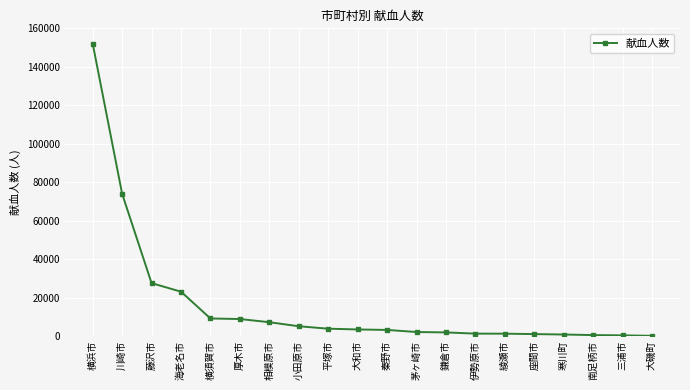

What is the difference between the values at 海老名市 and 茅ヶ崎市?

20974